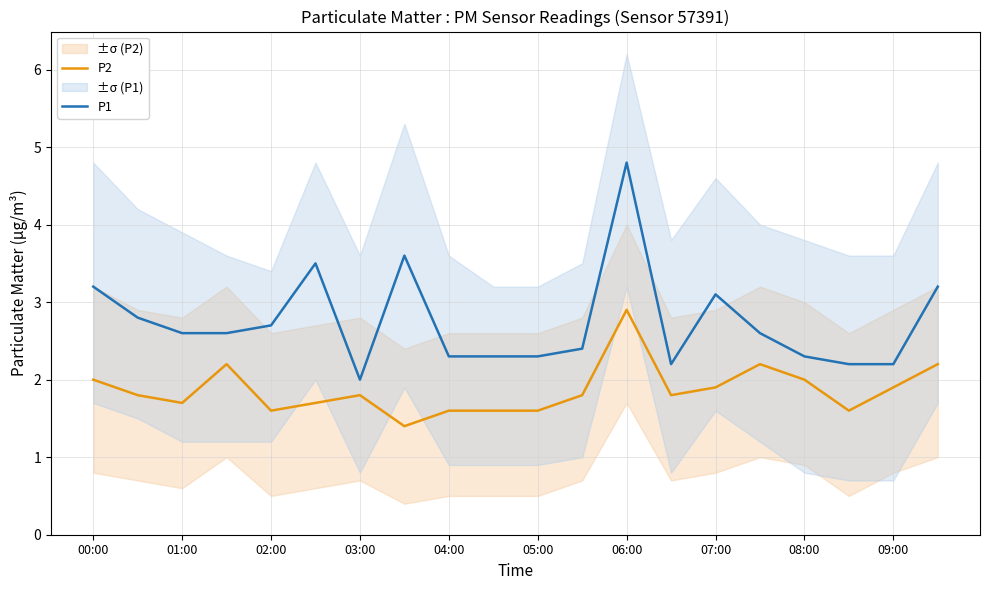

What is the highest value of the P2 series?

2.9